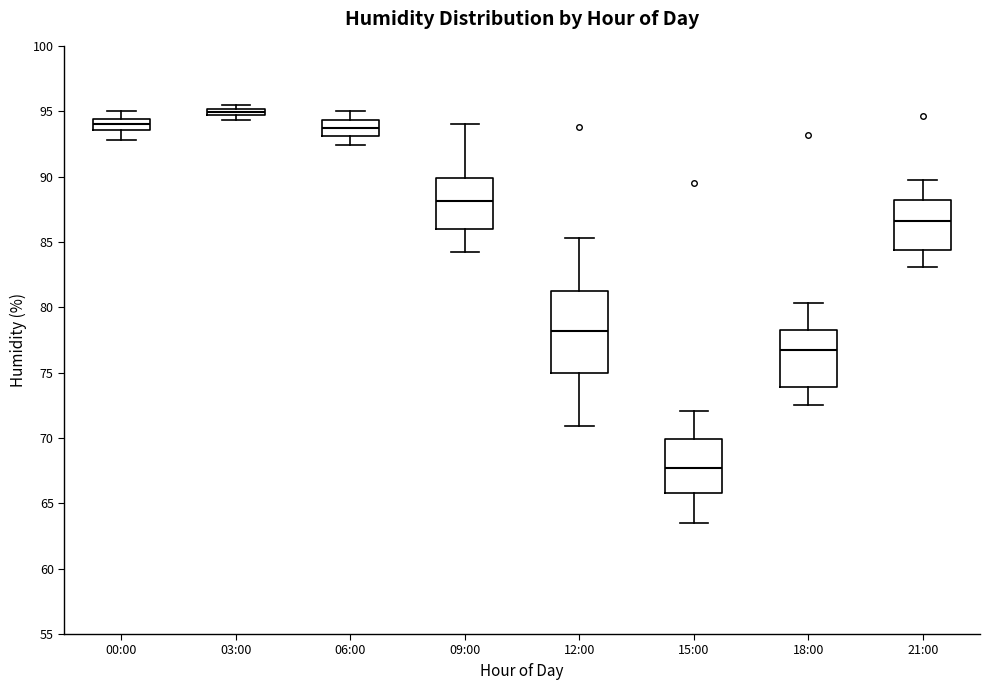

Comparing the boxes themselves (not the whiskers), which one is the tallest?

12:00